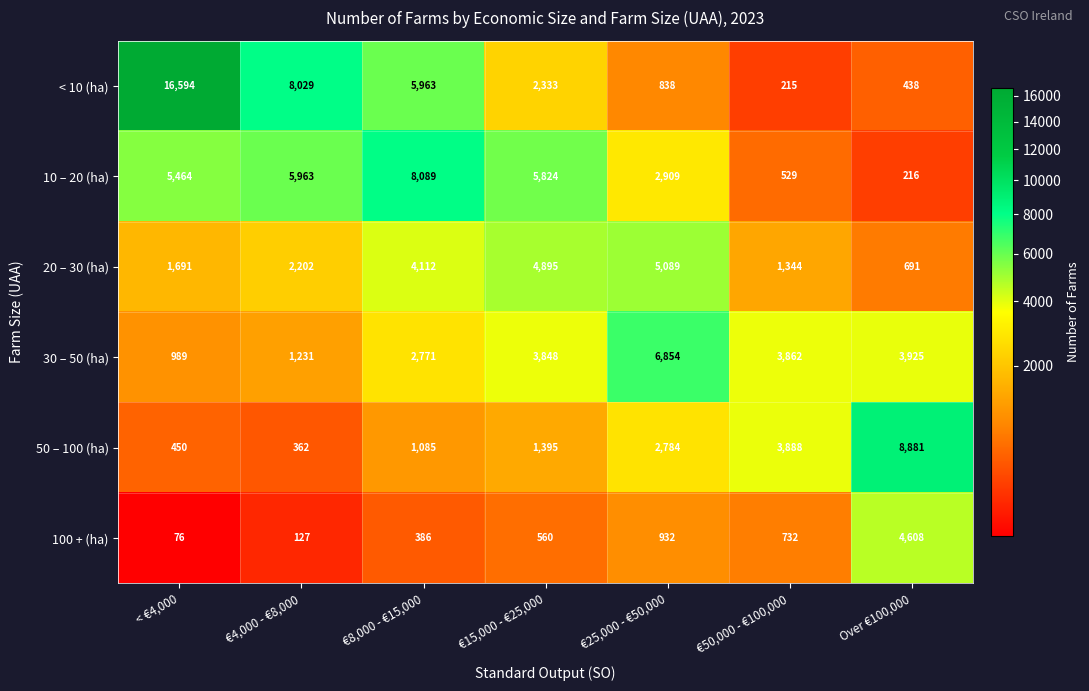

What is the difference between the 20 – 30 (ha) values at < €4,000 and €4,000 - €8,000?

511